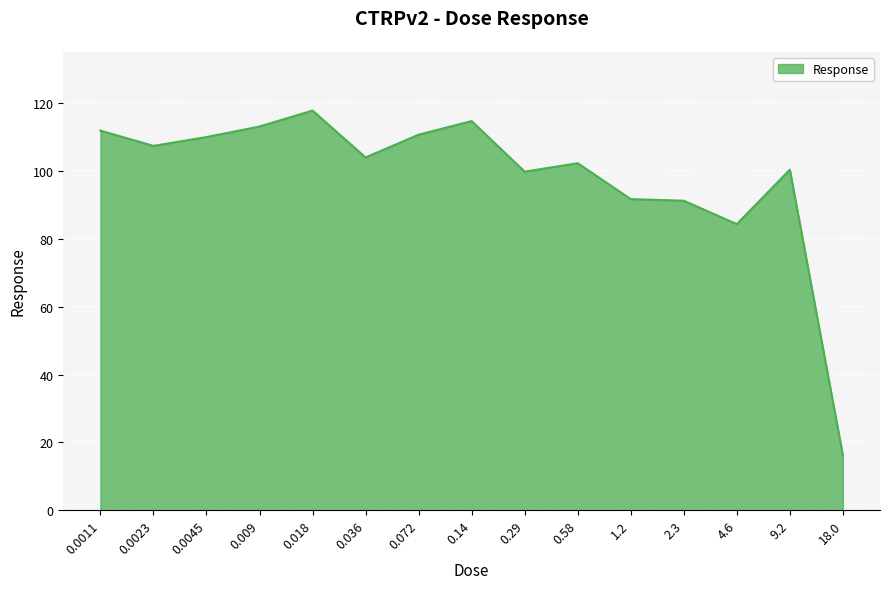

At which category does the data reach its first local peak?

0.018